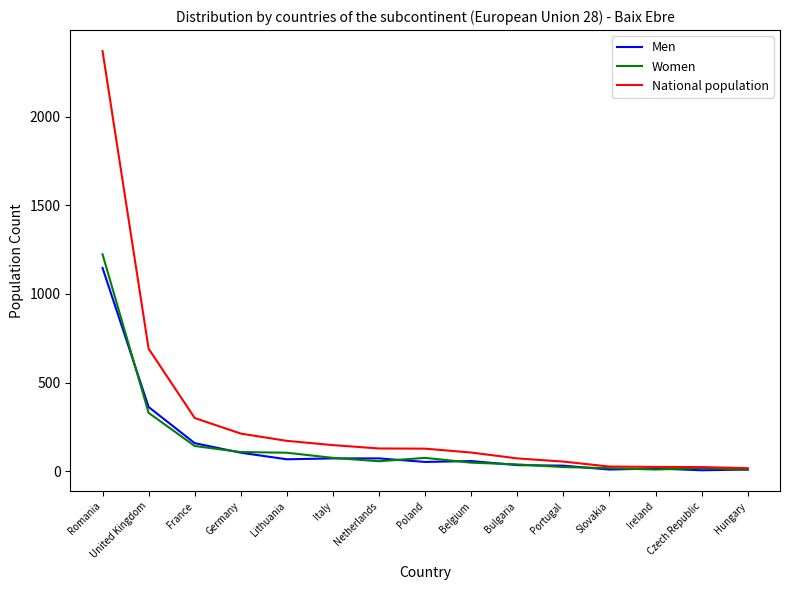

At which category is the sum across all series the highest?

Romania